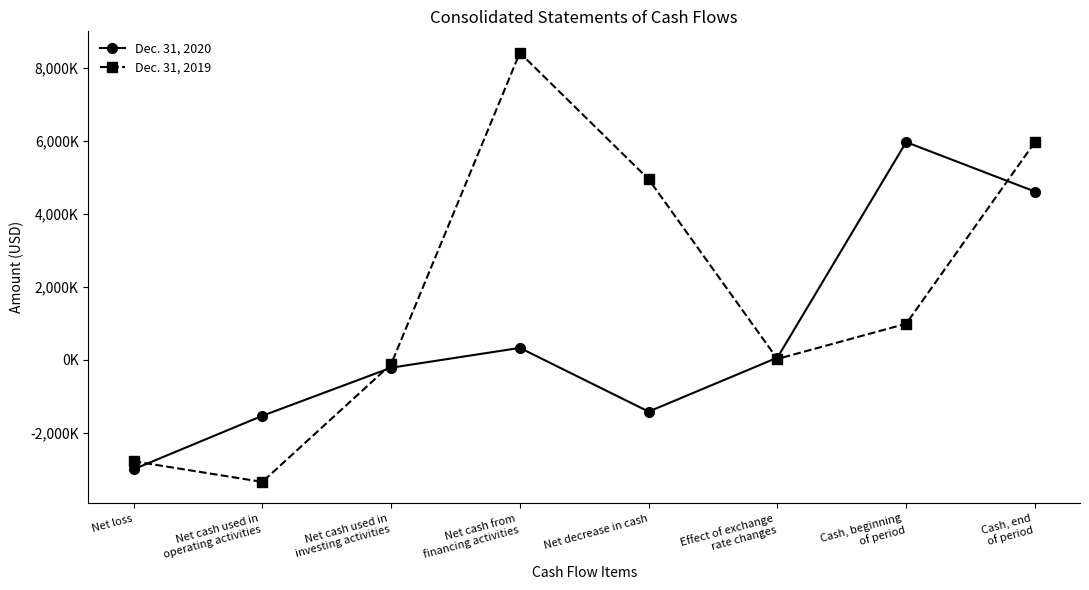

Where is Dec. 31, 2019 nearest to the value 2536500?

Cash, beginning
of period